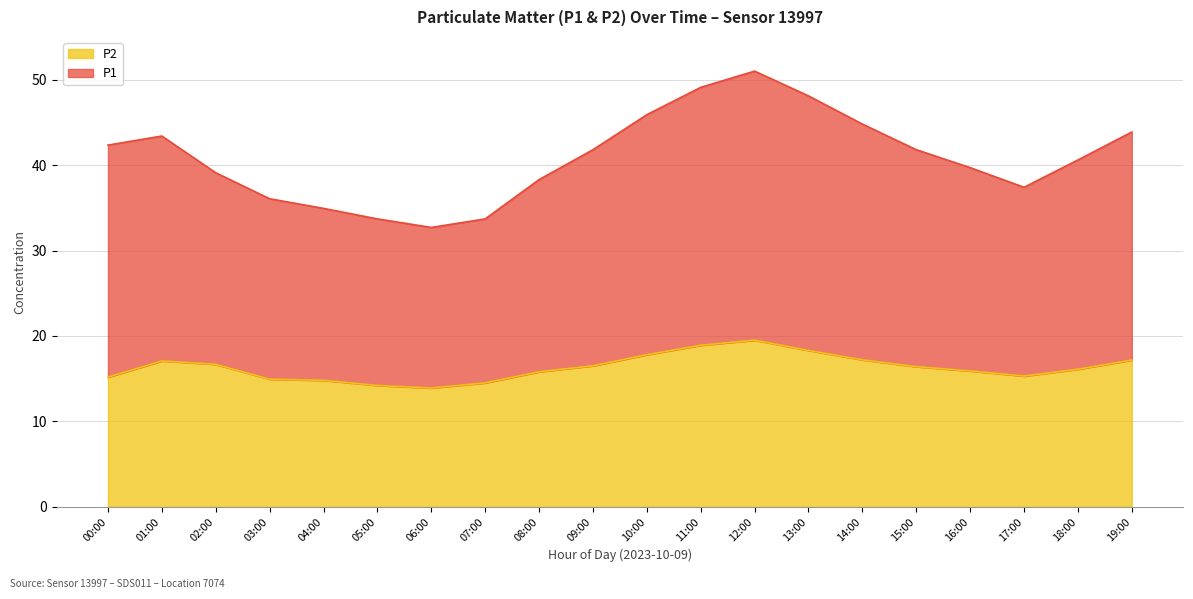

What is the difference between the P2 values at 06:00 and 18:00?

2.2